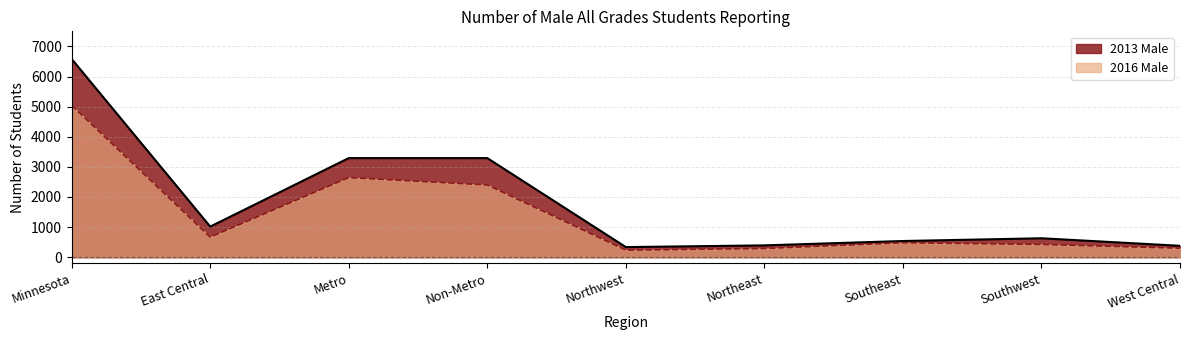

Which series has the largest total across all categories?

2013 Male